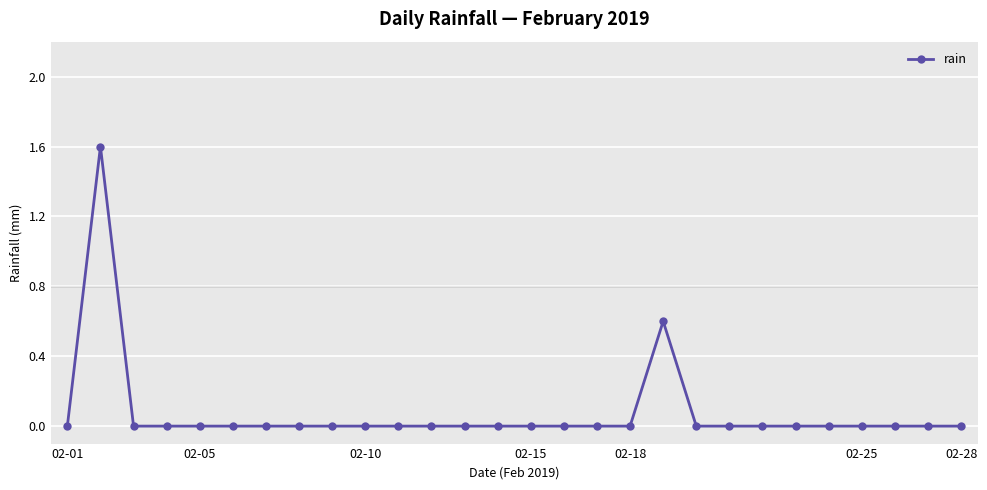

What is the maximum value shown in the chart?

1.6